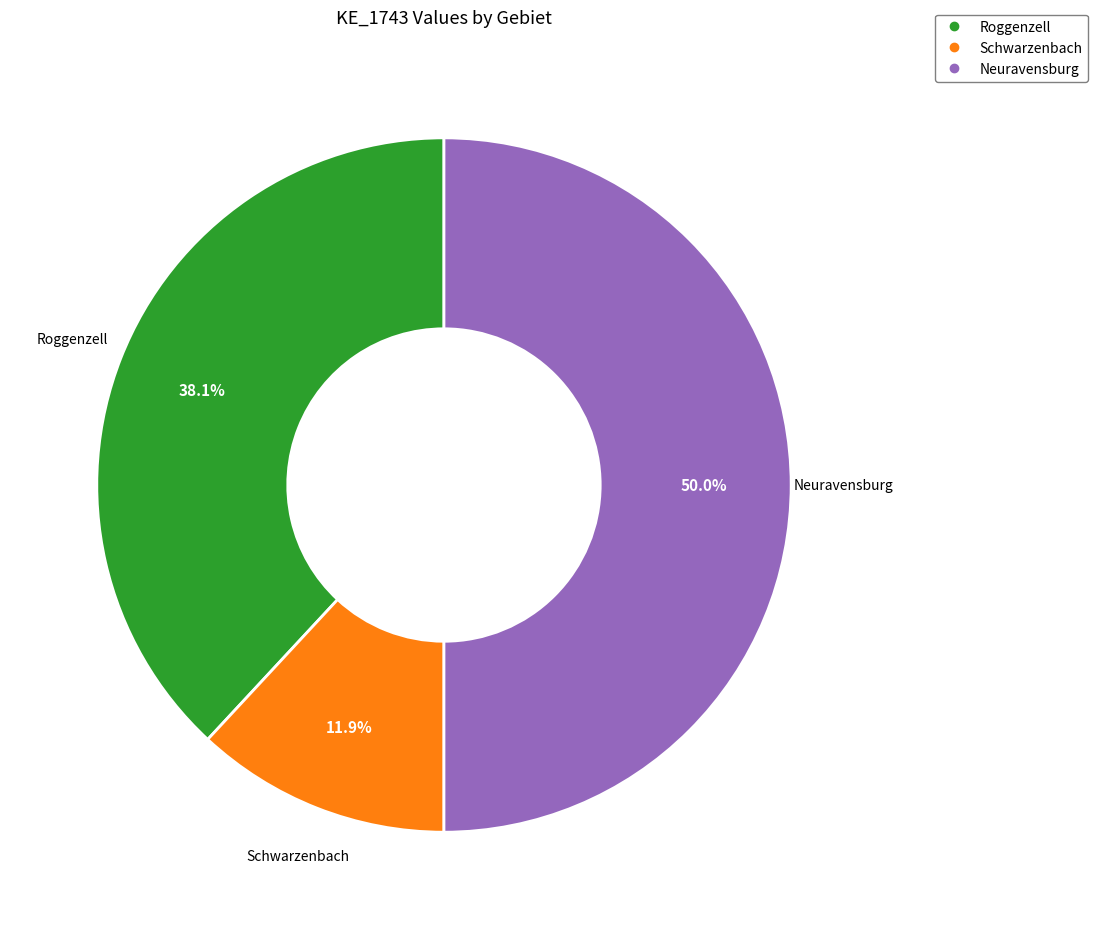

What is the total percentage of Schwarzenbach and Neuravensburg?

61.9%